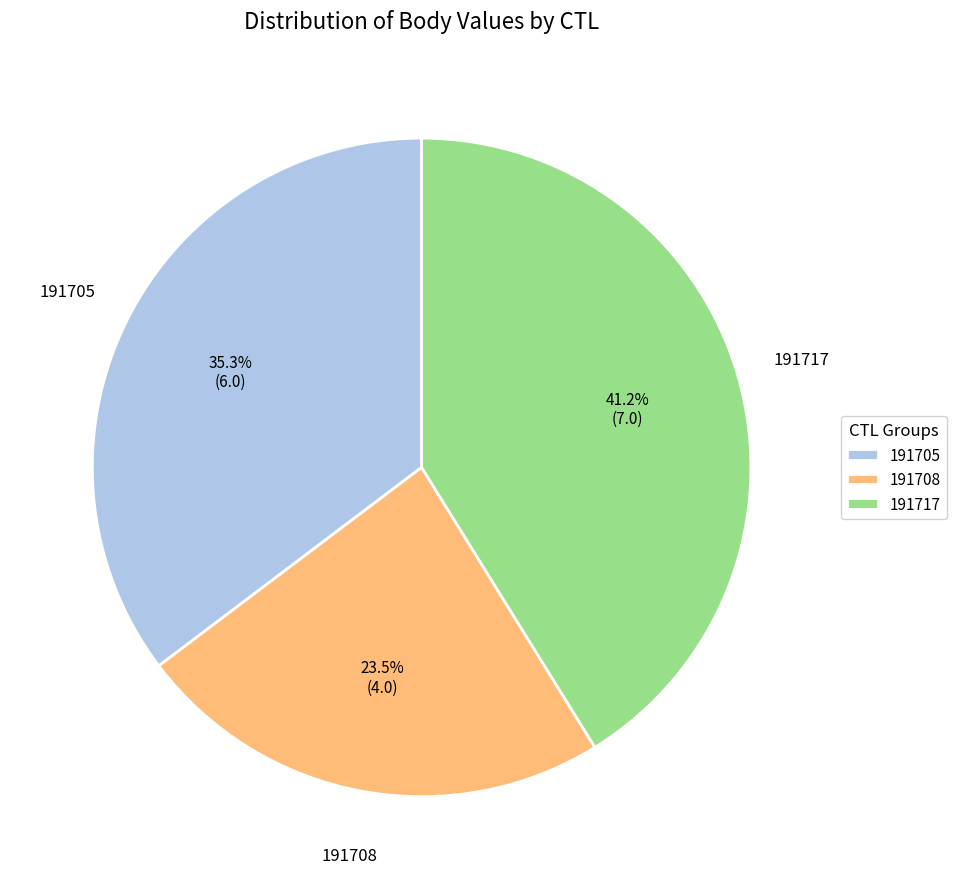

Which category has the biggest portion of the pie?

191717